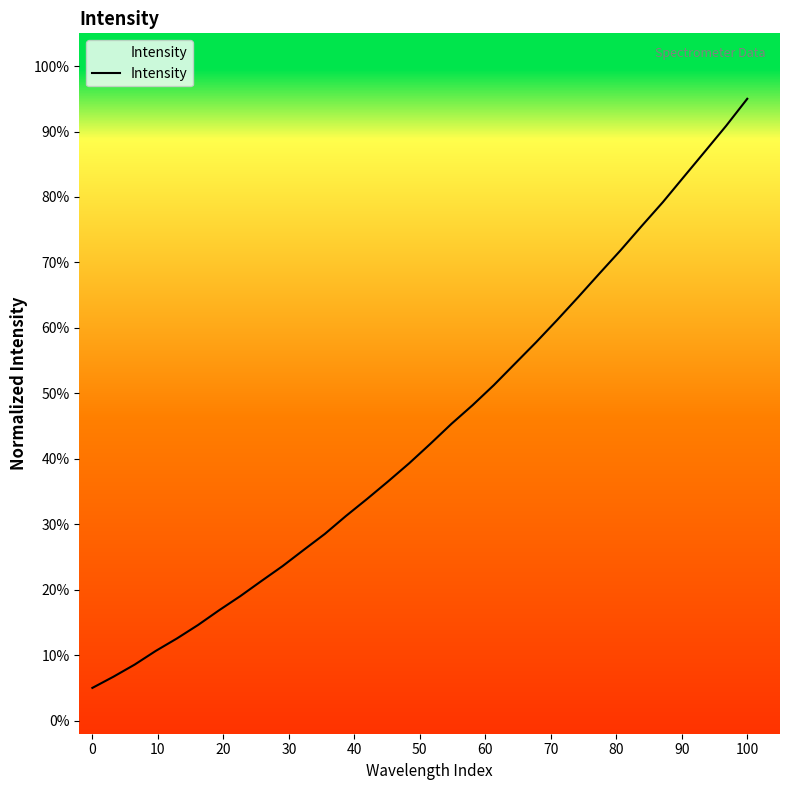

What is the greatest value displayed?

95.0